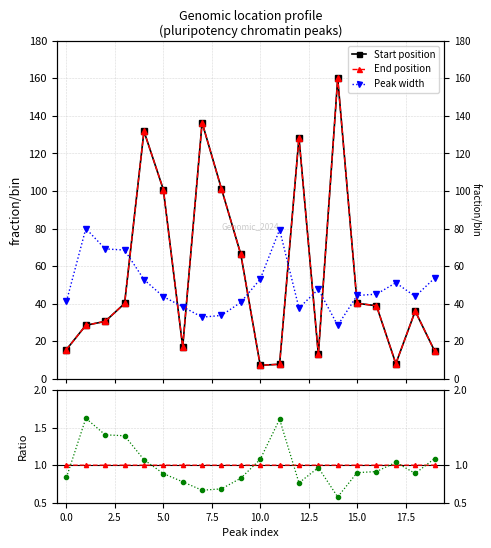

Between 10 and 17, which series saw the biggest shift?

Peak width